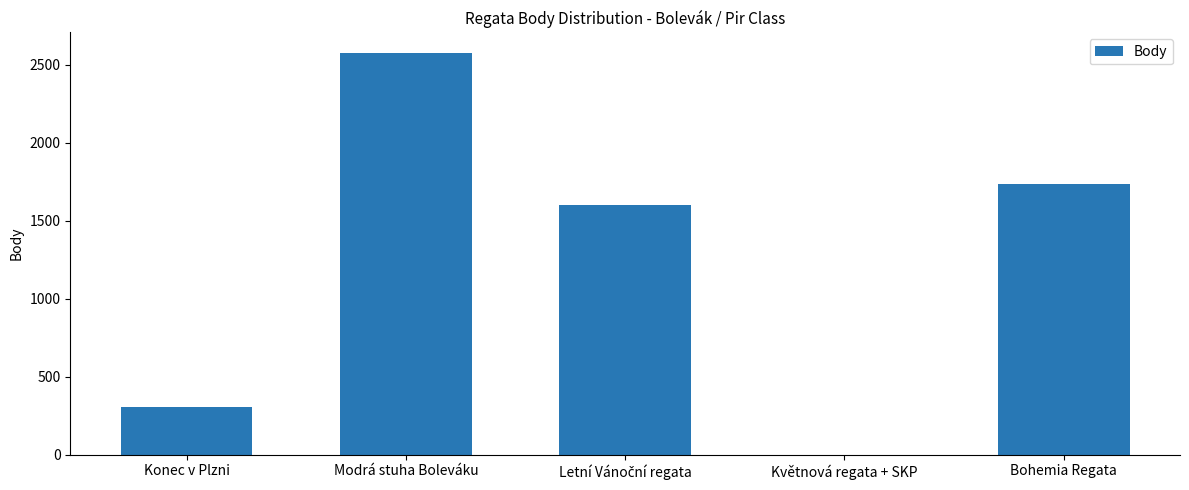

What is the sum of all values?

6217